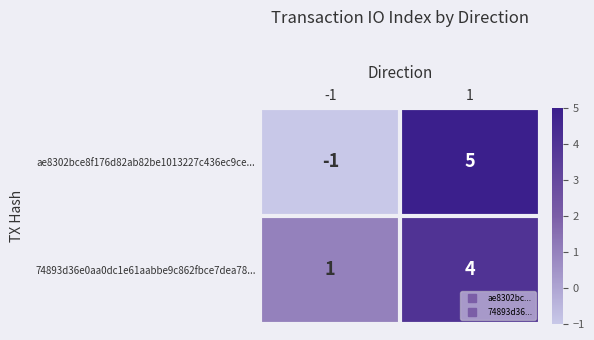

What is the maximum value shown in the chart?

5